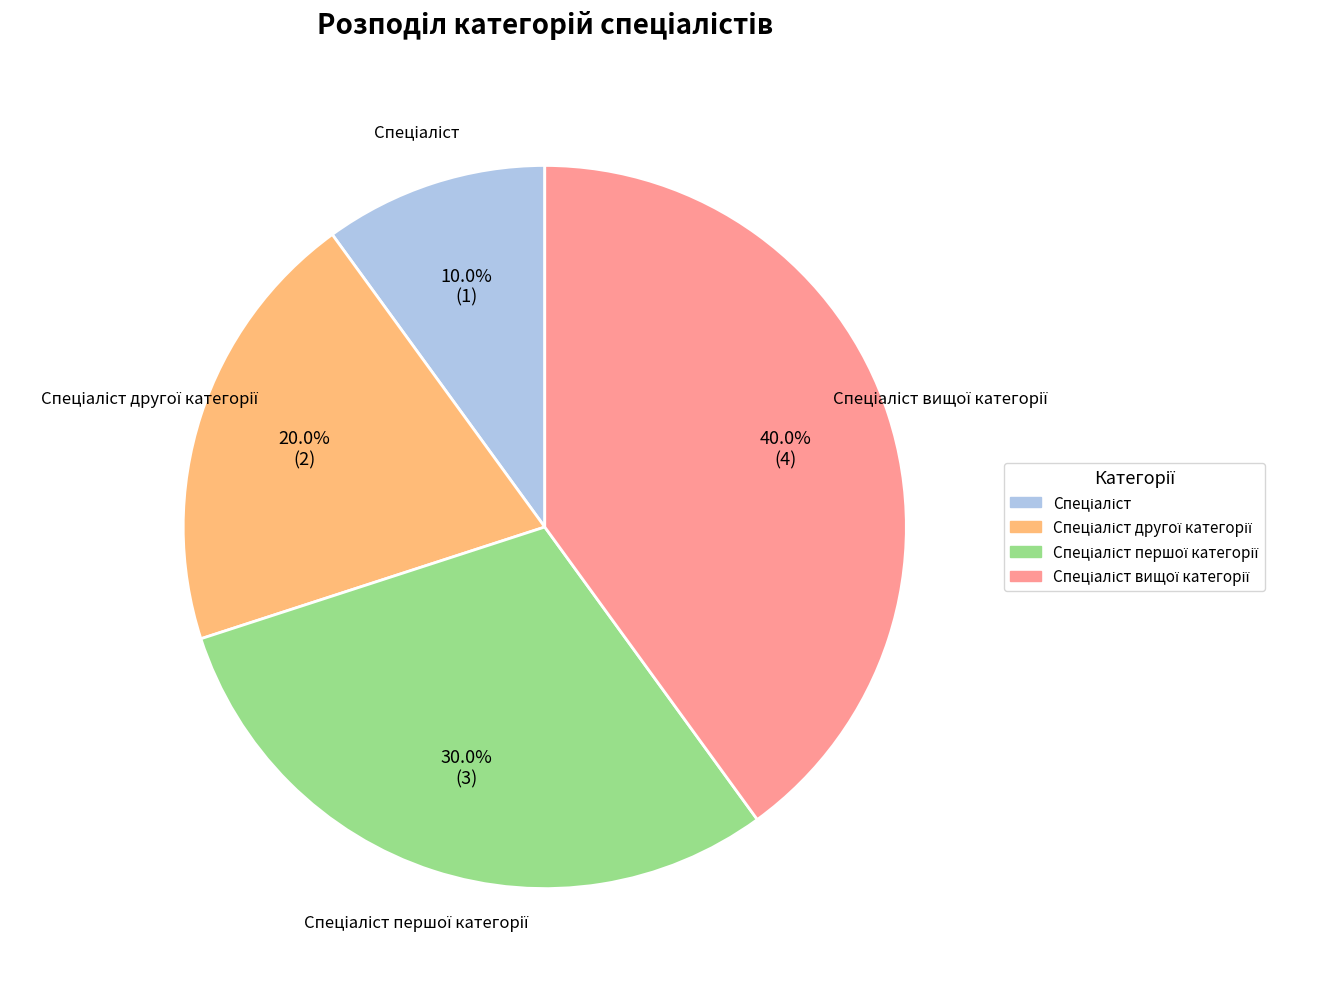

How many segments does this pie chart have?

4